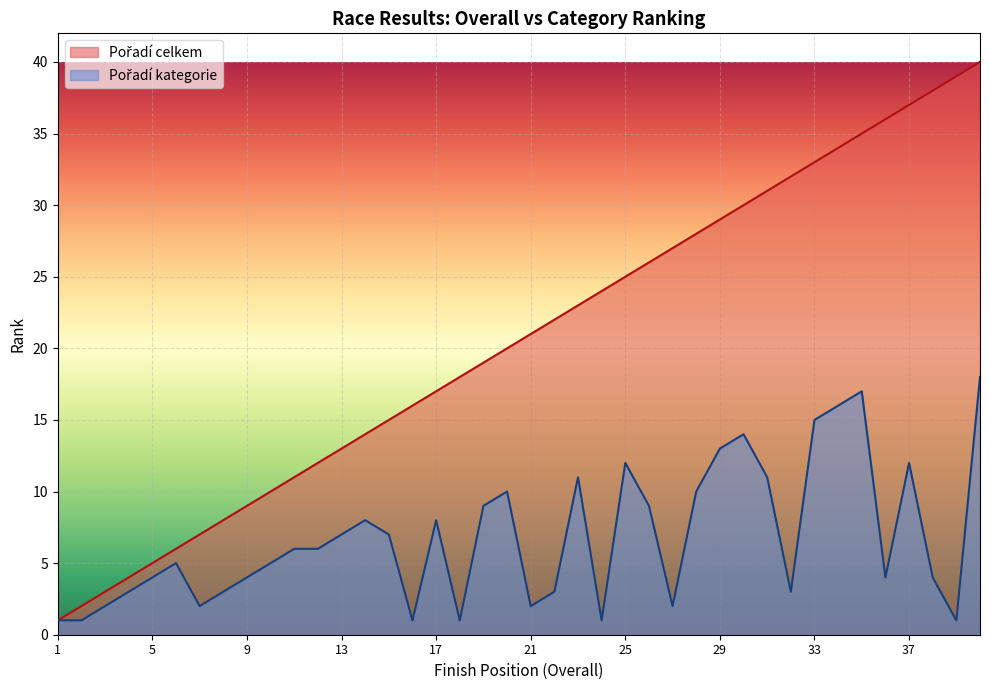

Where is Pořadí kategorie nearest to the value 9?

19